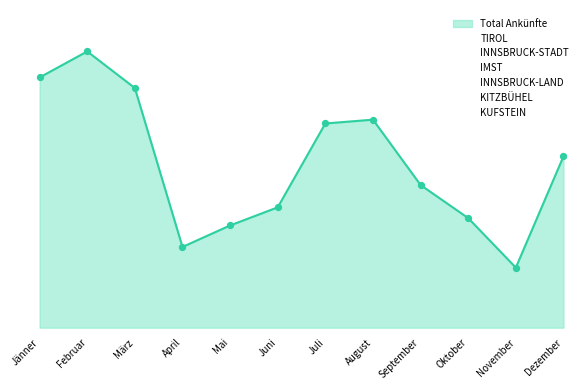

At which category is the sum across all series the highest?

Februar